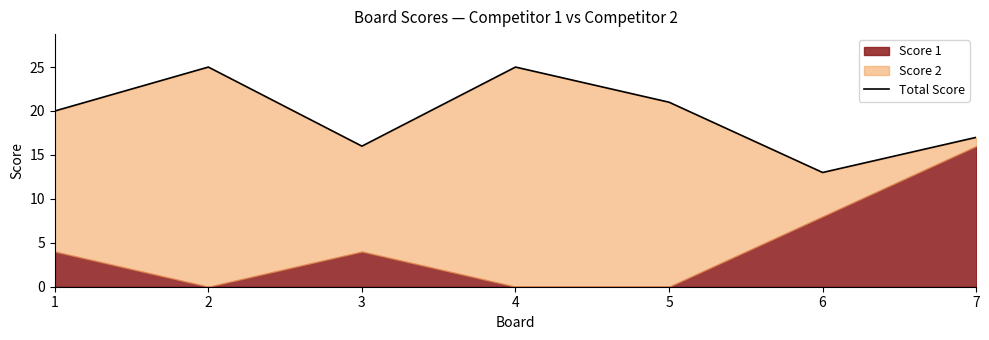

What is the sum of all values?

137